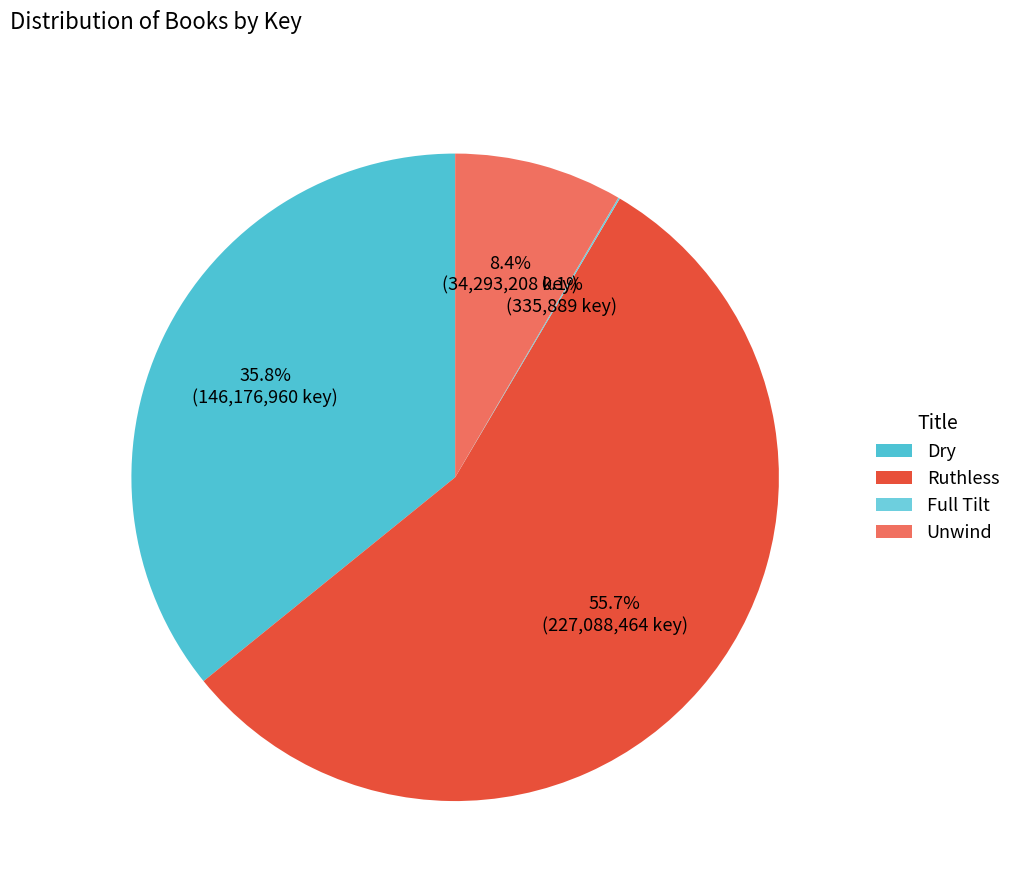

What is the largest slice in the pie chart?

Ruthless